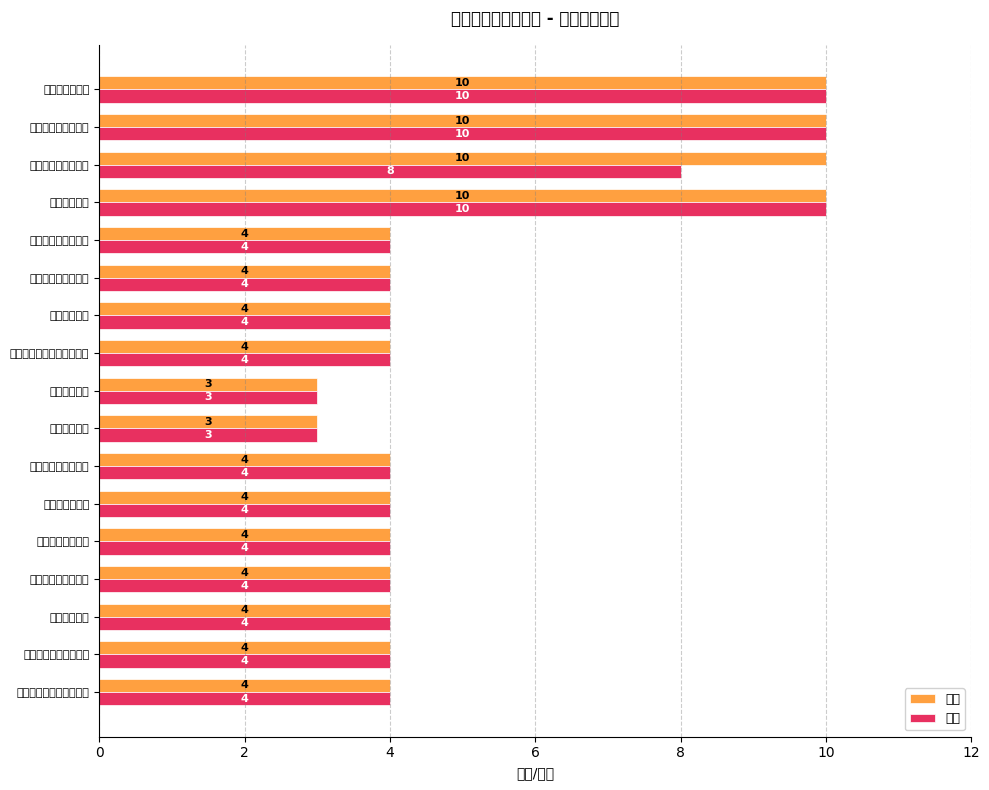

How many 分值 values are between 4 and 5?

11